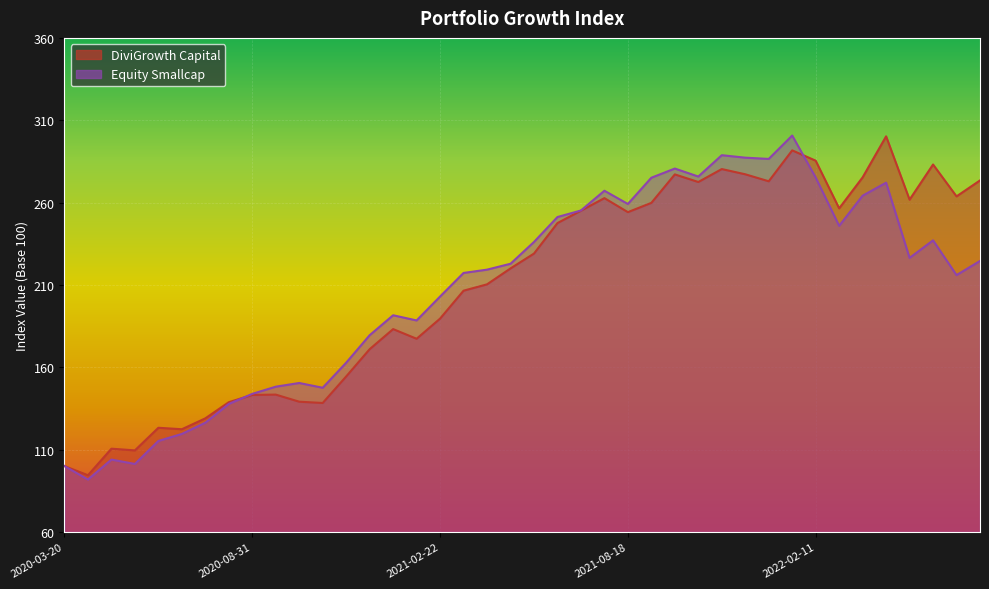

Count the number of categories in the chart.

40